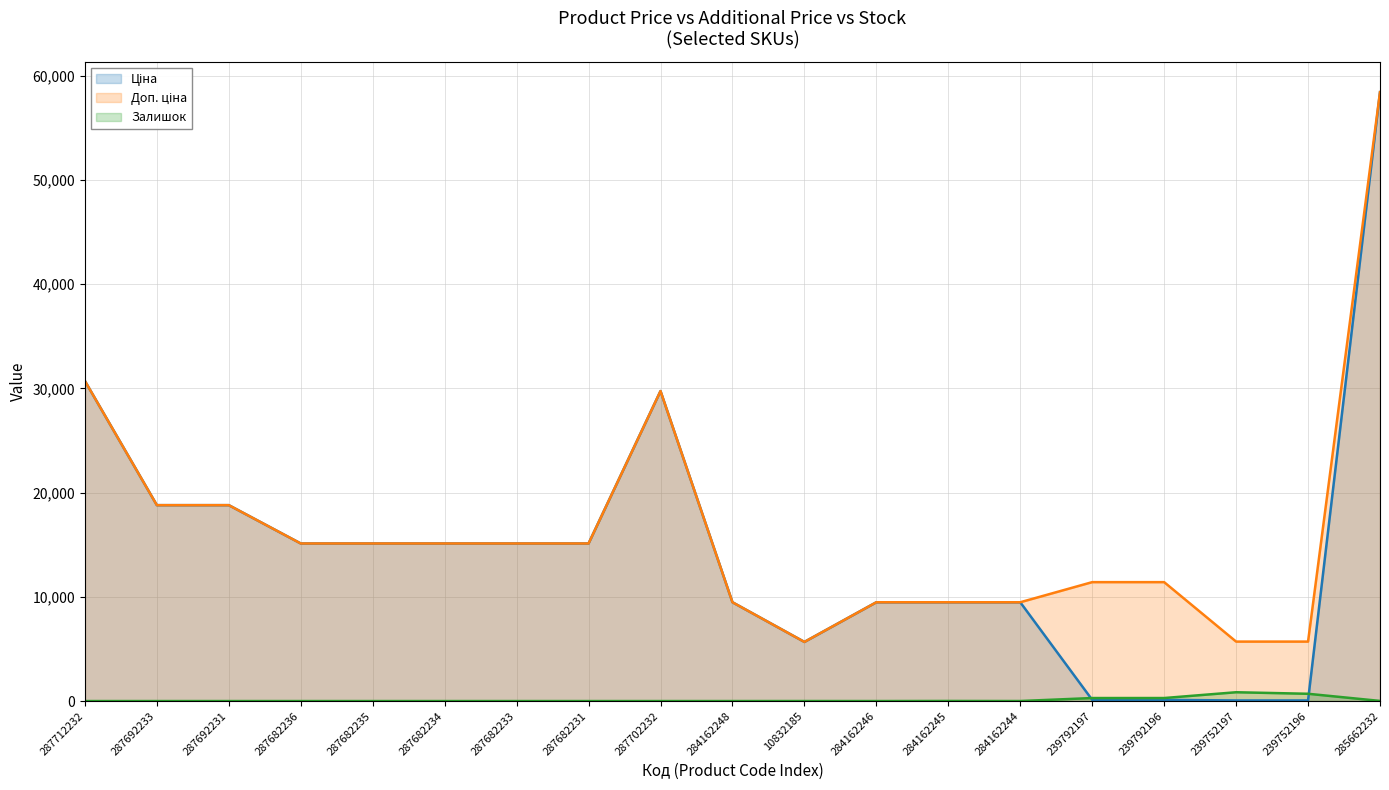

True or false: Ціна and Доп. ціна intersect in this chart.

False